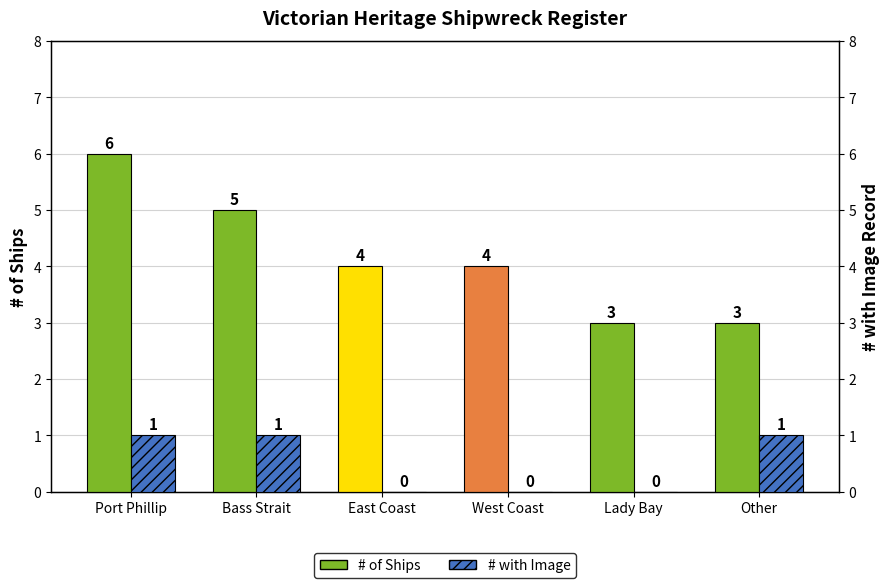

Is the value of # with Image at Bass Strait greater than the value of # of Ships at Lady Bay?

No